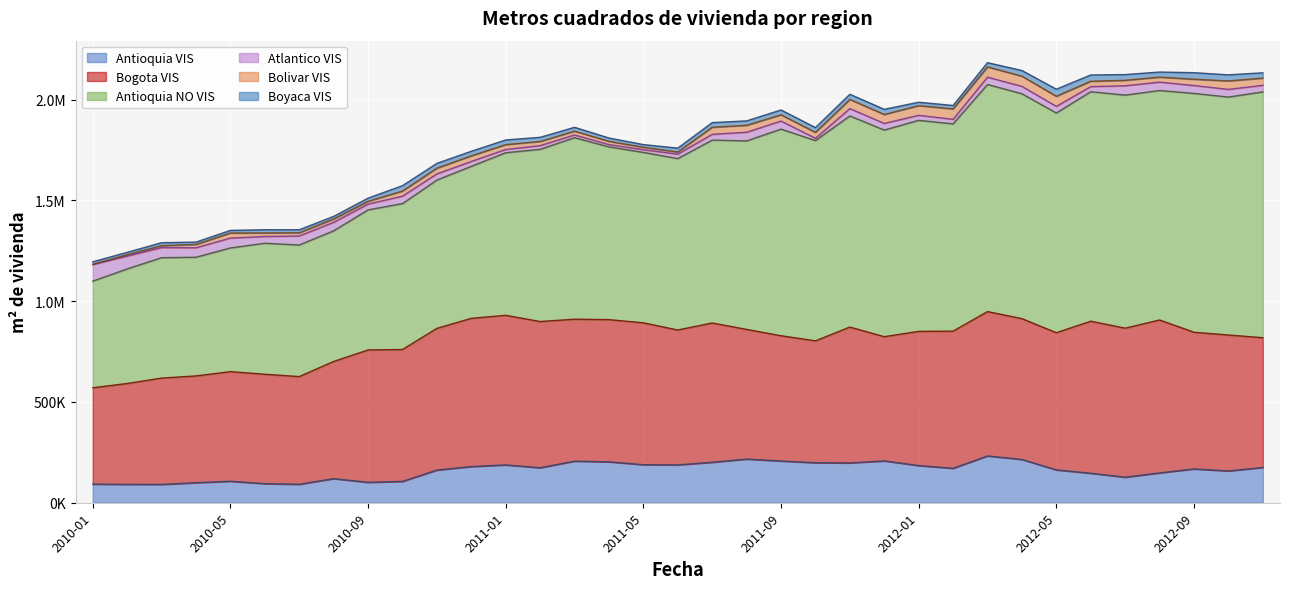

What is the value of the Bolivar VIS point at the 28th from the left?

50645